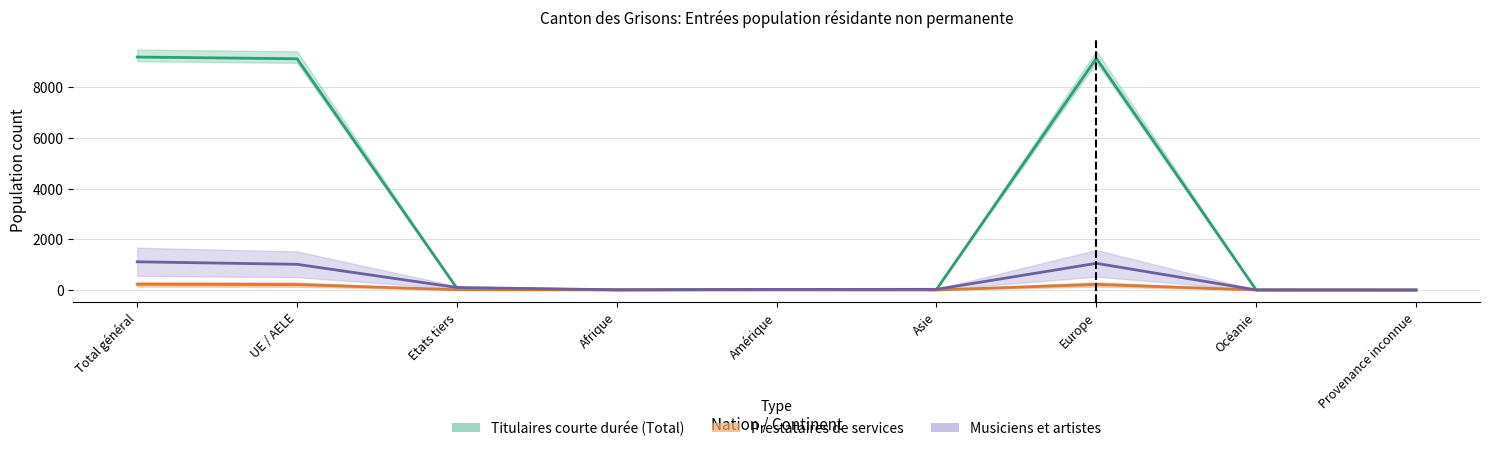

How many lines are shown in the chart?

3